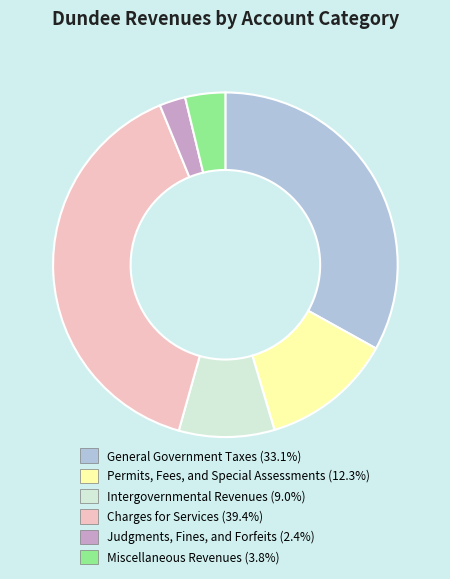

Combined, do Permits, Fees, and Special Assessments and Judgments, Fines, and Forfeits account for over 50%?

No